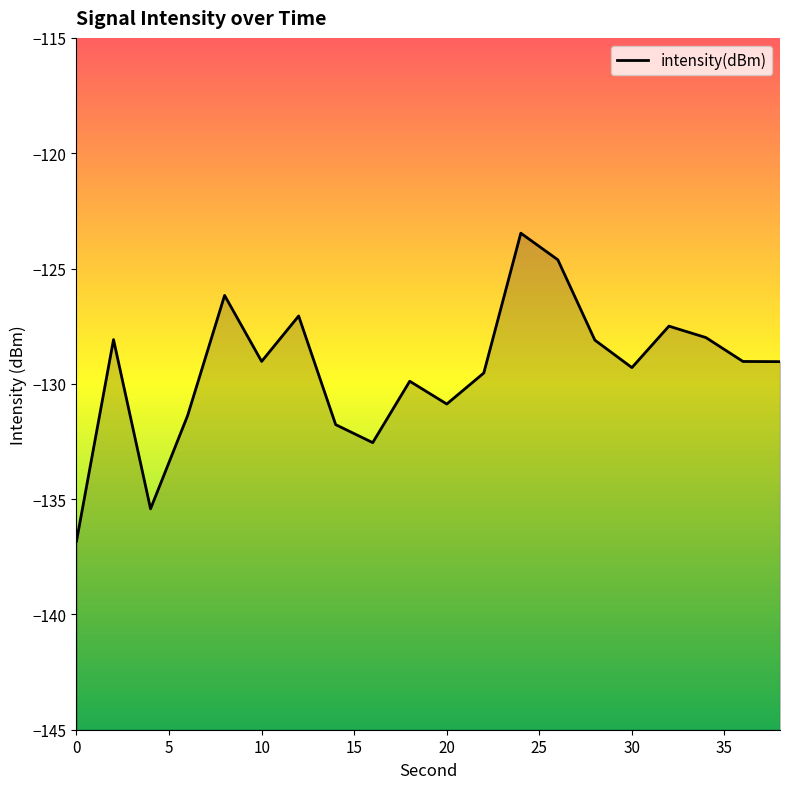

What is the sum of the values at 4 and 18?

-265.3